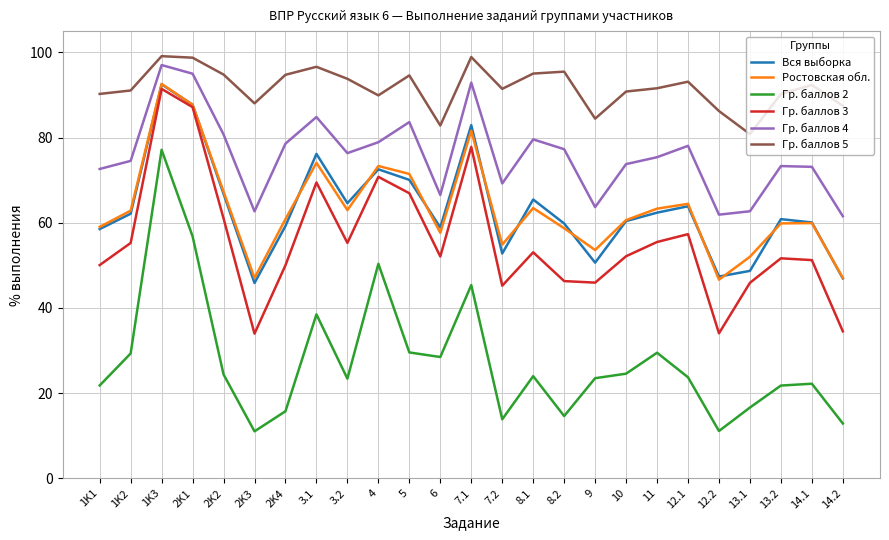

True or false: Вся выборка and Гр. баллов 5 intersect in this chart.

False